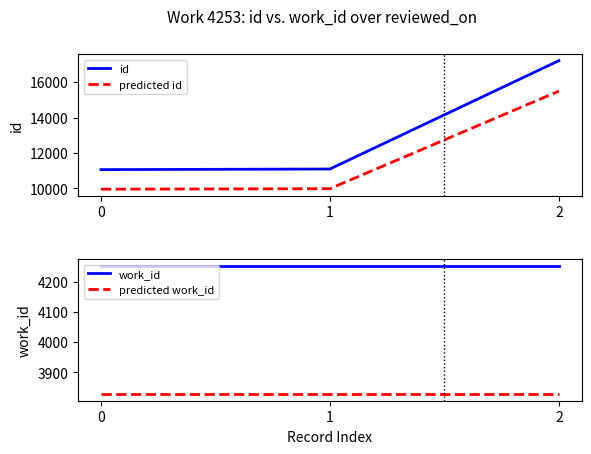

How many lines are shown in the chart?

4